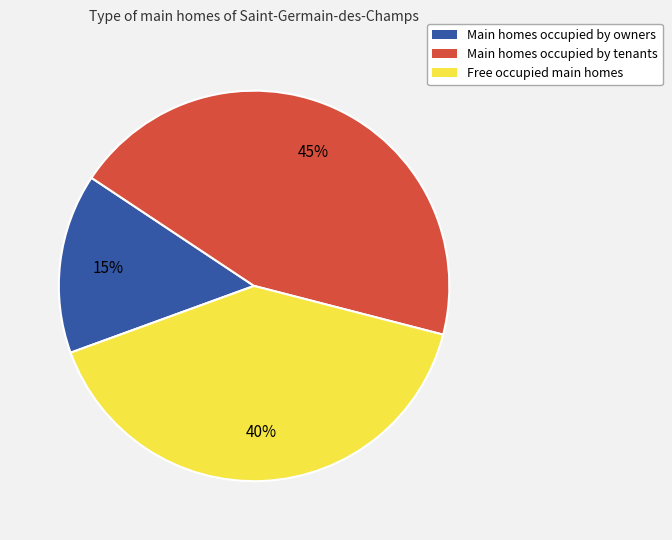

To the nearest percent, what percentage of the pie is Main homes occupied by owners?

15%